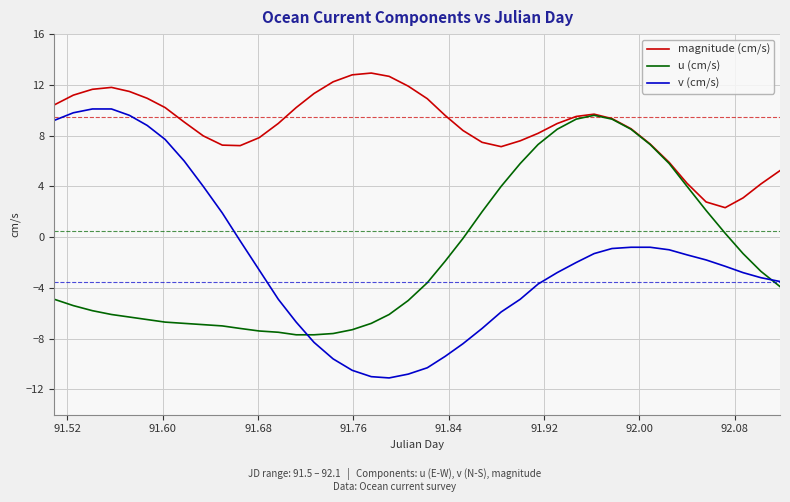

Which series has the largest range (max minus min)?

v (cm/s)